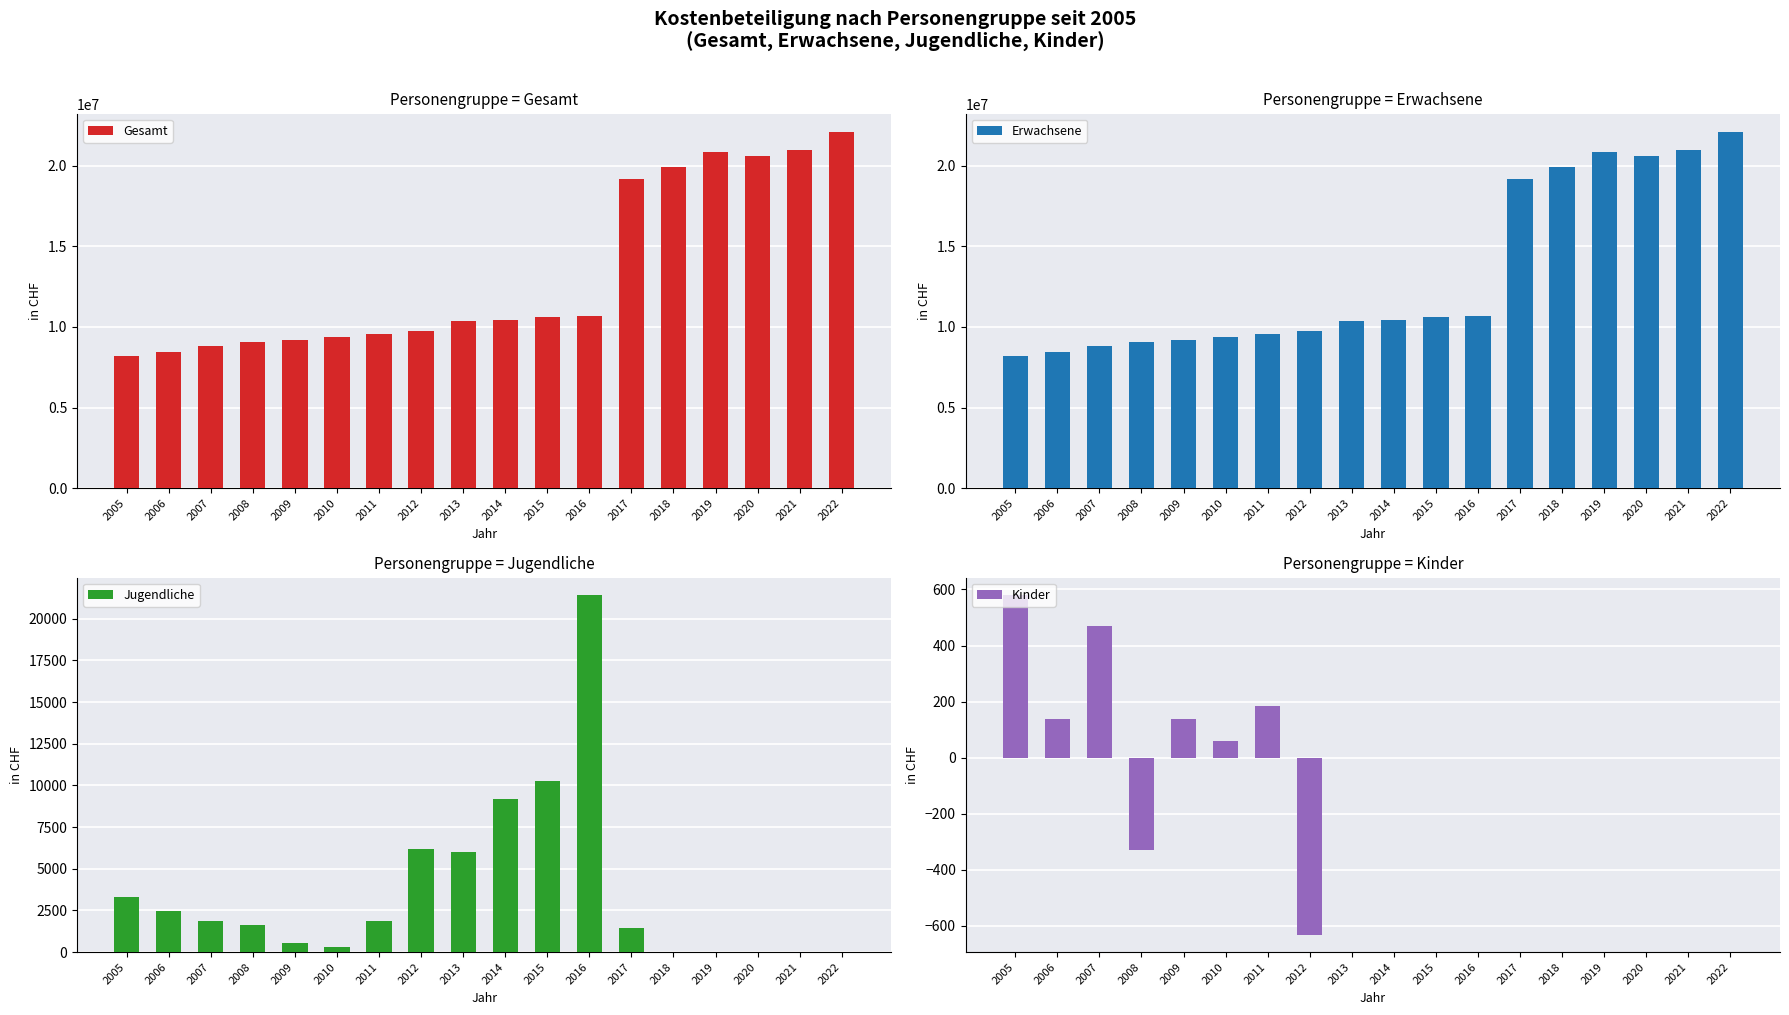

Reading left to right, extract all data points from this chart.

Gesamt: 8212440.0	8469290.0	8828381.0	9060586.3	9164046.5	9351883.4	9596017.8	9751258.5	10349301.0	10440953.0	10636289.5	10679956.1	19207280.4	19928803.2	20832876.1	20604477.8	20979395.8	22123926.3
Erwachsene: 8208576.0	8466706.0	8826016.0	9059312.8	9163387.0	9351550.2	9593944.6	9745716.5	10343280.0	10431753.8	10626009.3	10658545.0	19205824.8	19928803.2	20832876.1	20604477.8	20979395.8	22123926.3
Jugendliche: 3282.0	2446.0	1894.0	1603.0	520.0	275.0	1887.8	6174.5	6021.0	9199.2	10280.2	21411.1	1455.6	0.0	0.0	0.0	0.0	0.0
Kinder: 582.0	138.0	471.0	-329.6	139.6	58.2	185.4	-632.5	0.0	0.0	0.0	0.0	0.0	0.0	0.0	0.0	0.0	0.0